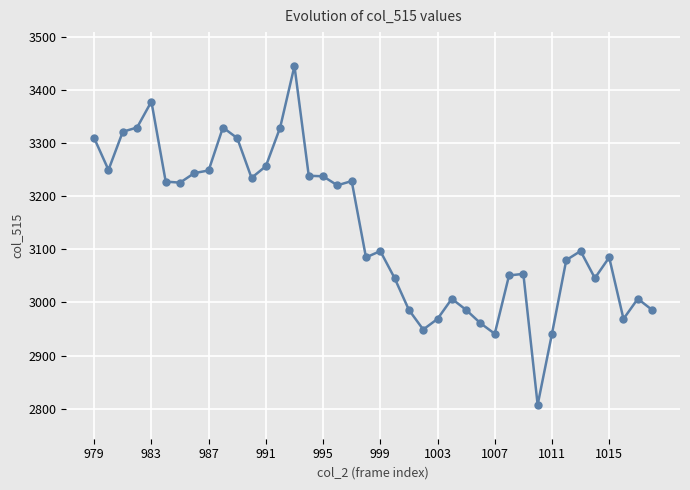

True or false: the data has more than 1 interior local peaks.

True